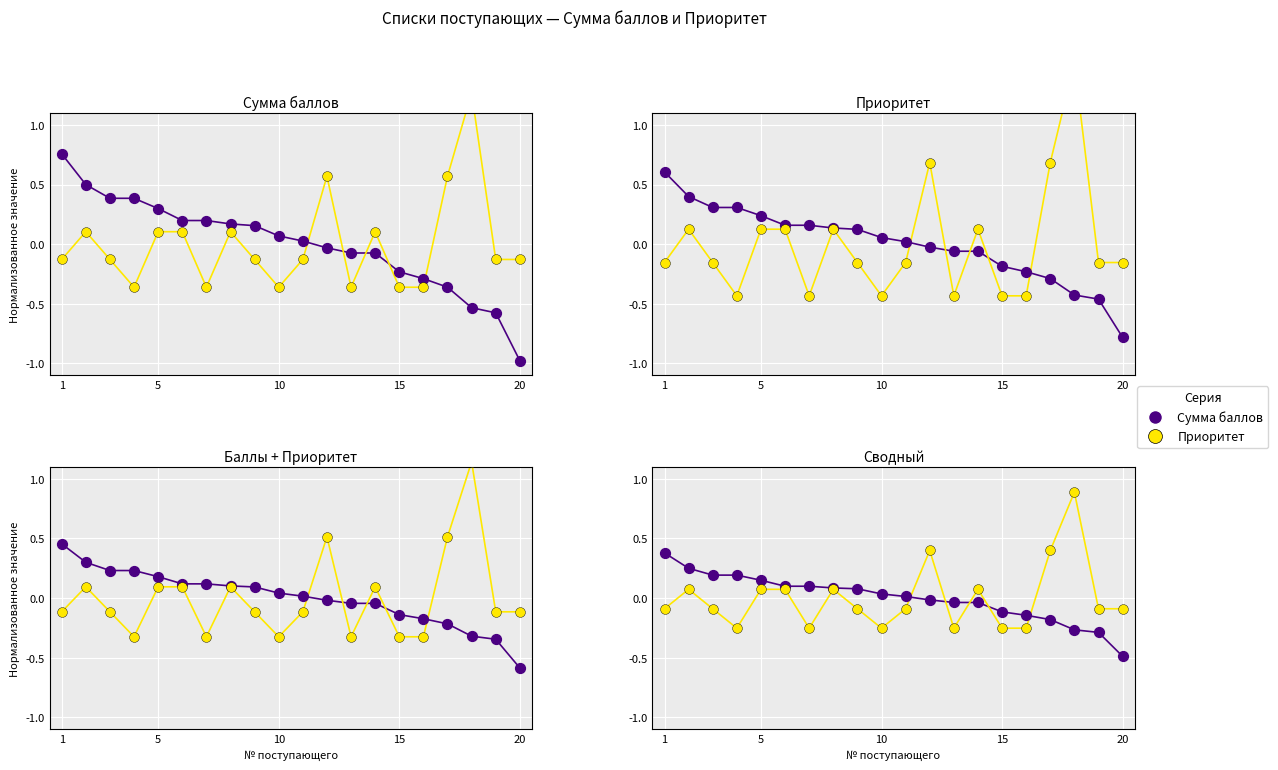

Which series has the widest spread of Y values?

Приоритет (норм.)